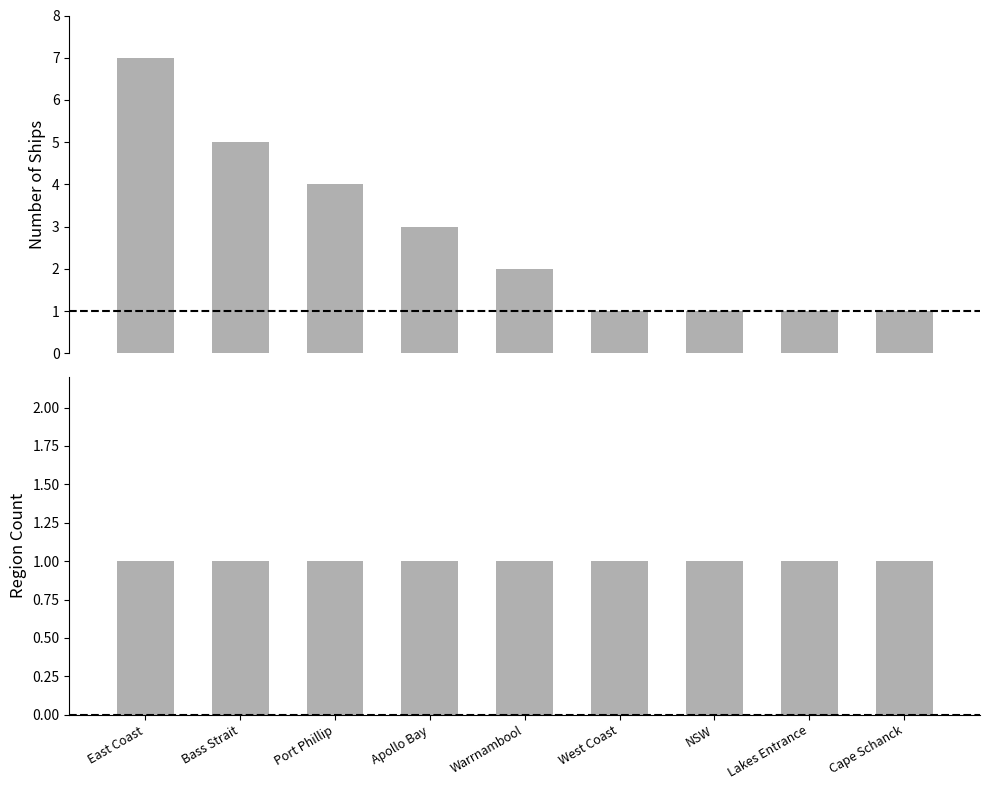

The value of Count of Ships at Apollo Bay is 1. True or false?

False